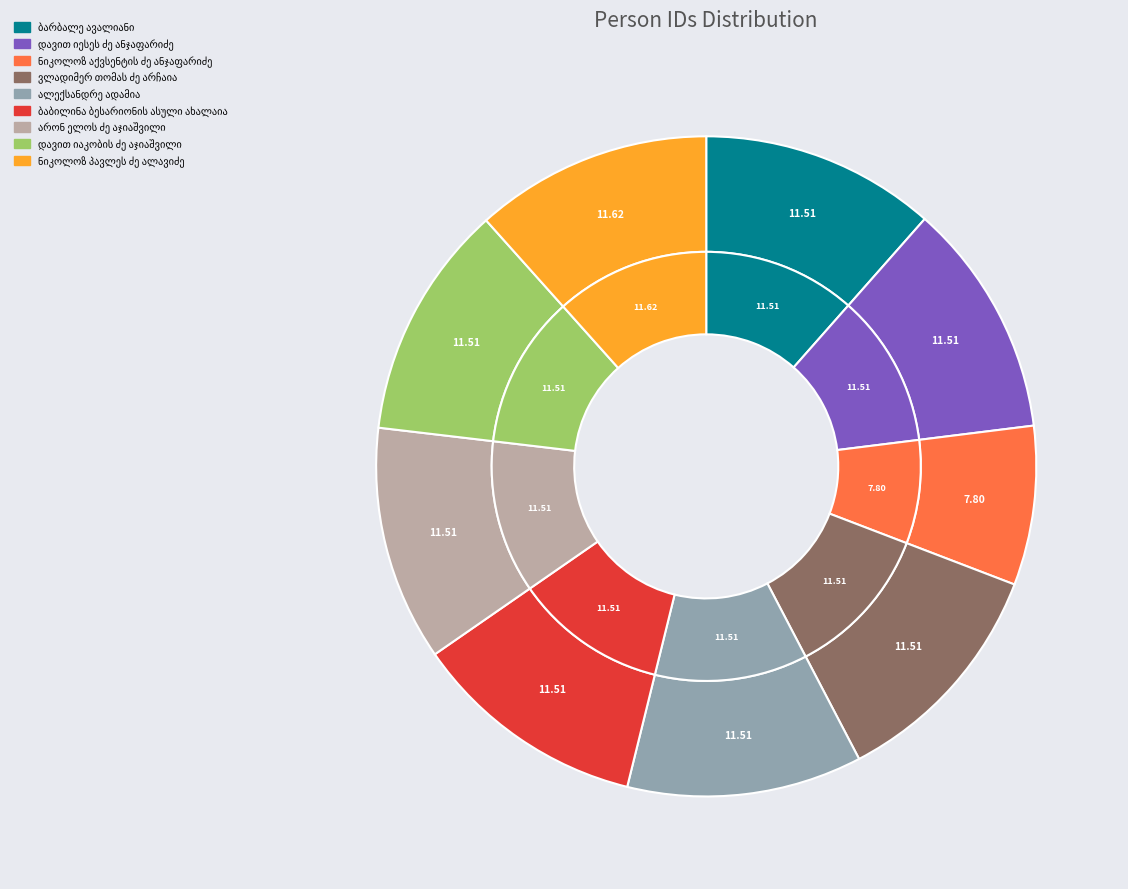

What is the smallest slice in the pie chart?

ნიკოლოზ აქვსენტის ძე ანჯაფარიძე